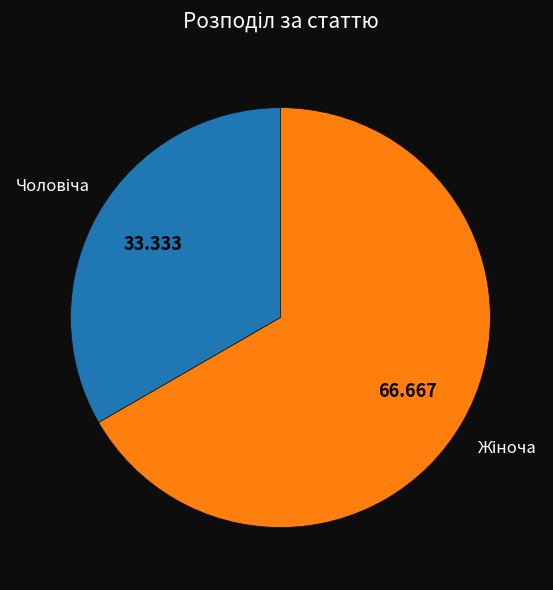

Does any single category account for the majority?

Yes